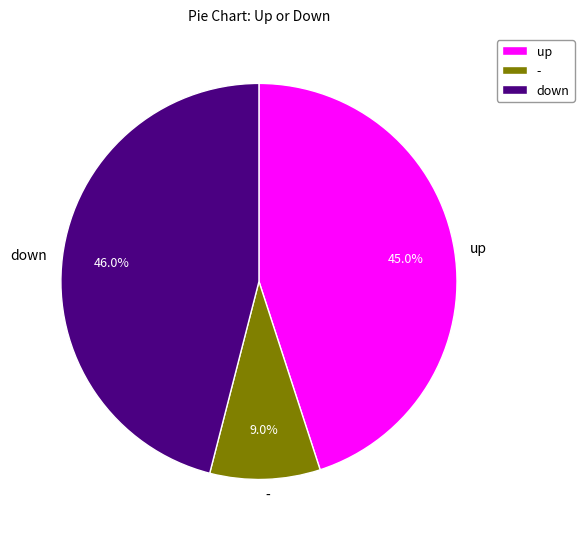

The up slice represents 45% of the pie. True or false?

True